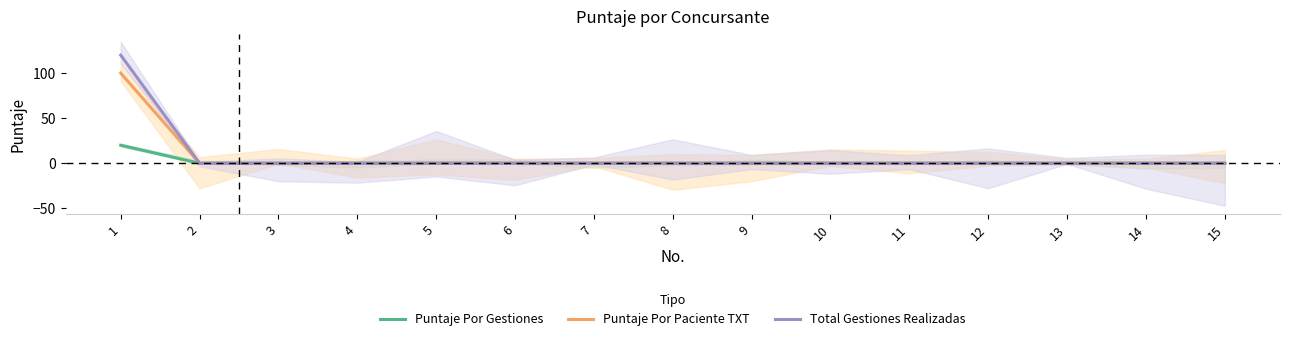

Between 4 and 7, which series saw the biggest shift?

Puntaje Por Gestiones